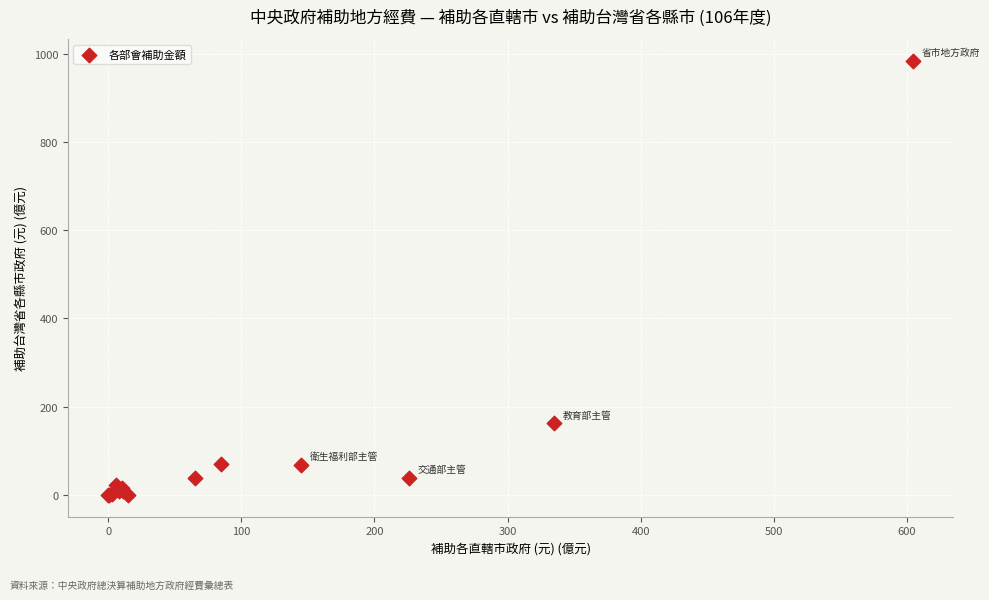

What Y value in the scatter plot is closest to 492?

162.8